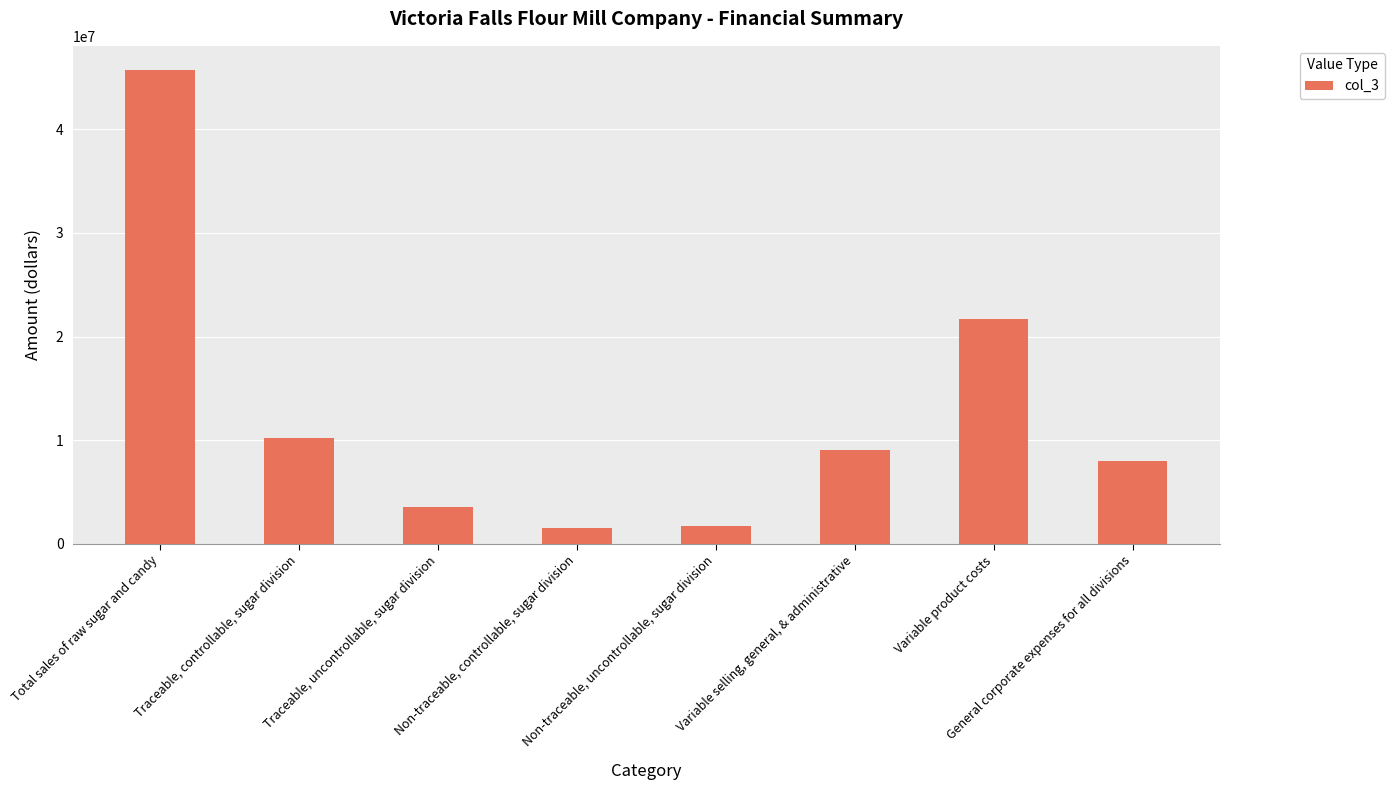

How many bars are there in total?

8